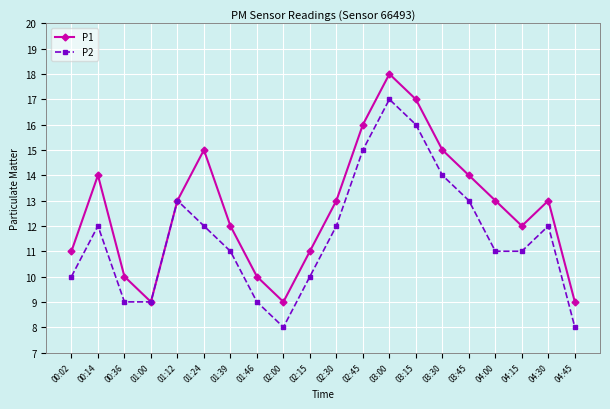

Rank the series by their maximum value, from highest to lowest.

P1, P2